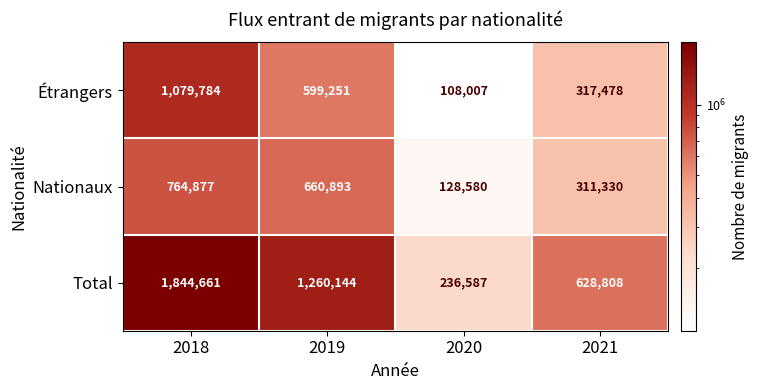

What is the spread (max minus min) of values at 2020?

128580